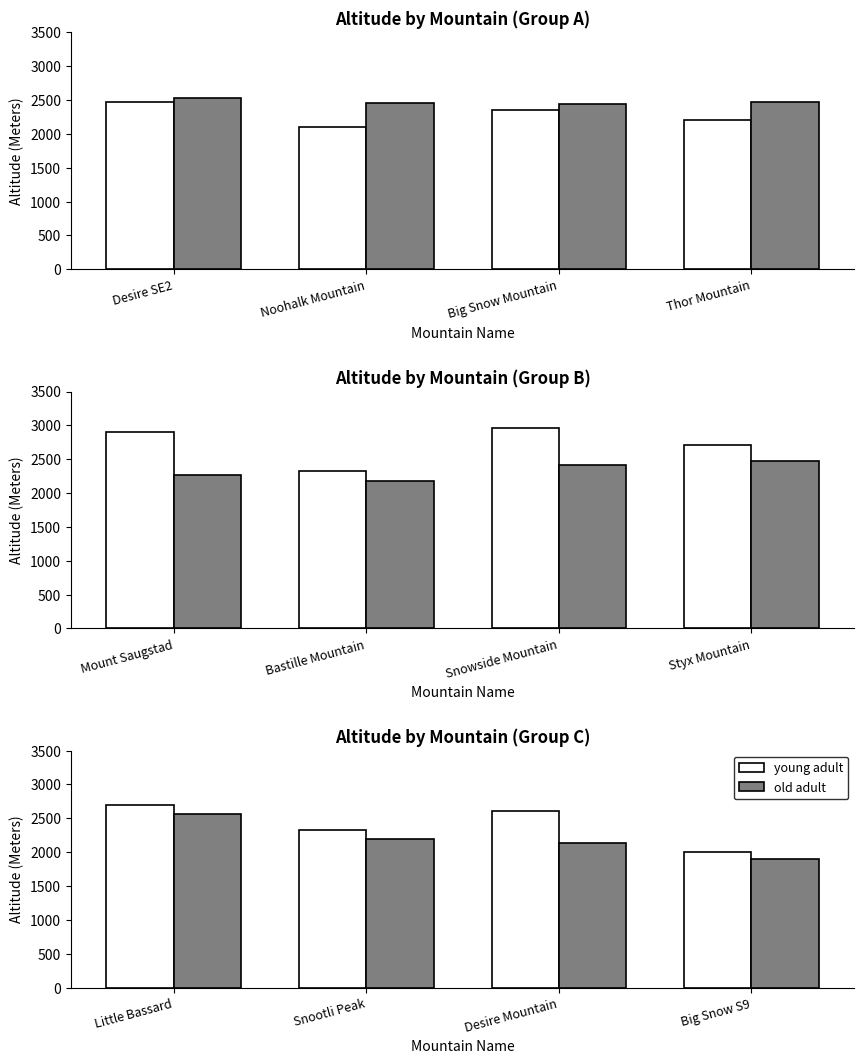

What is the difference between the maximum and second lowest values in the young adult series?

372